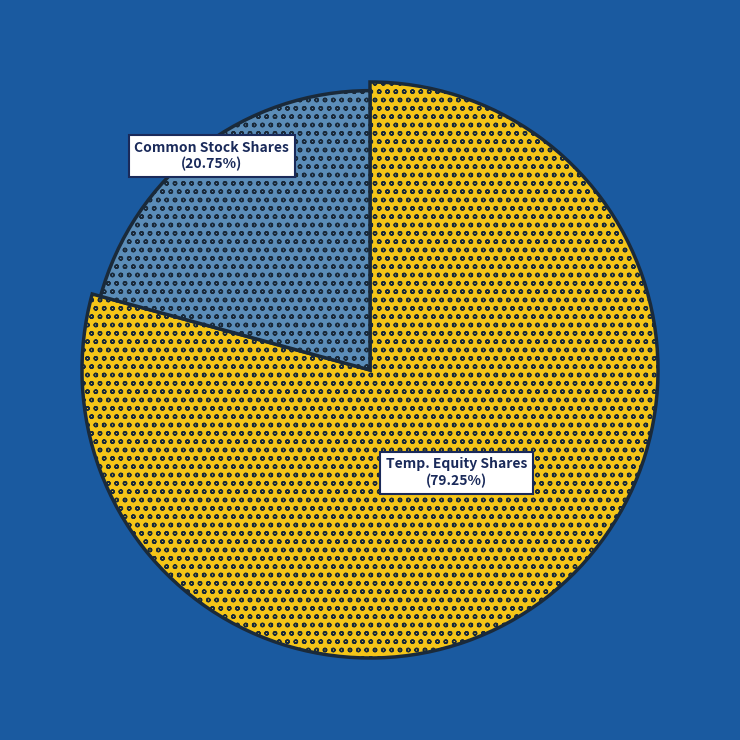

Which category has the smallest portion of the pie?

Common Stock, shares issued